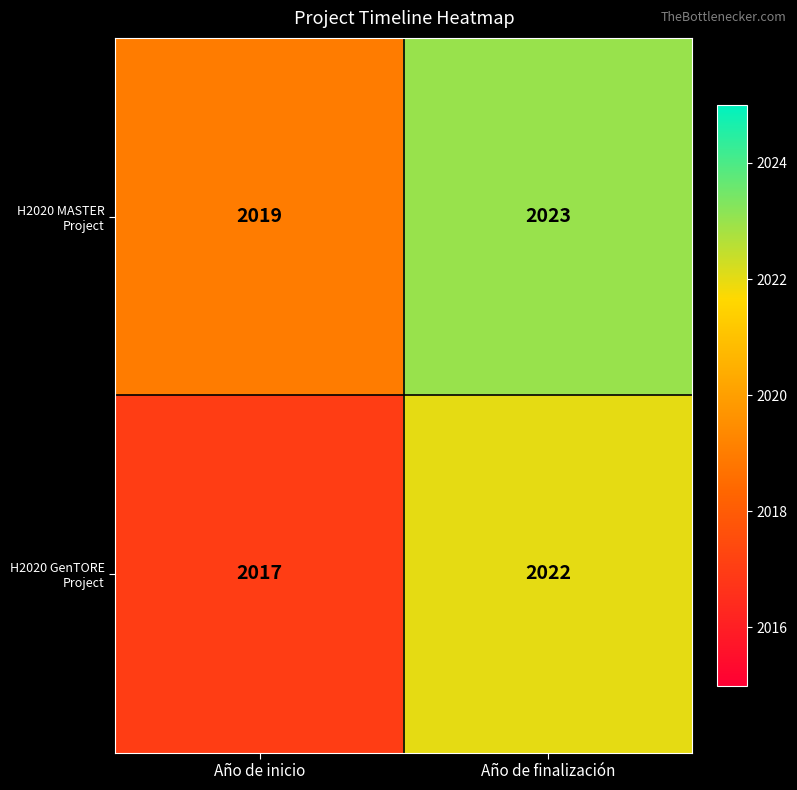

Is it true that H2020 MASTER Project equals 2019 at Año de inicio?

True